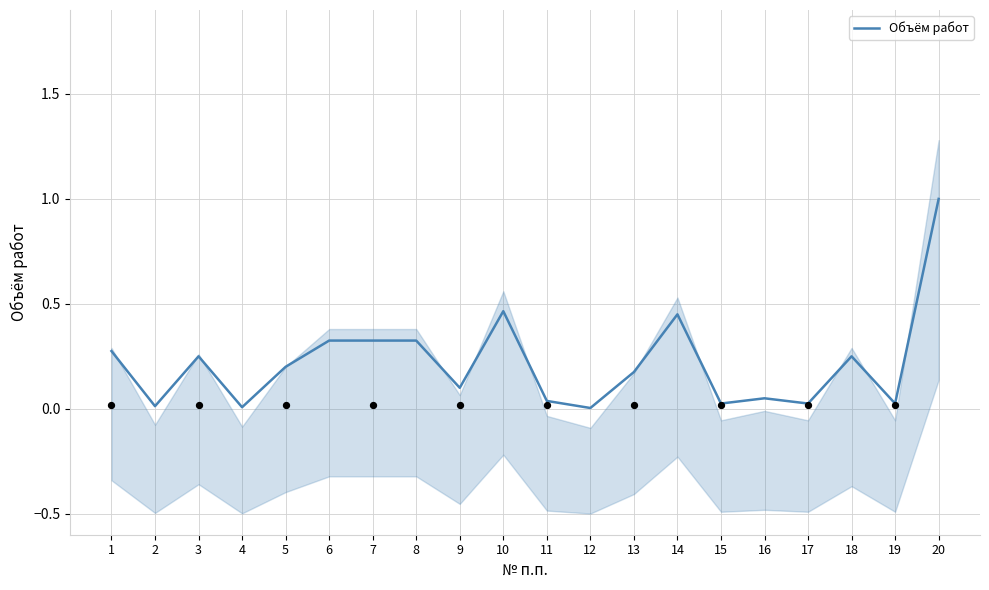

What is the change in value from 2 to 13?

+0.2